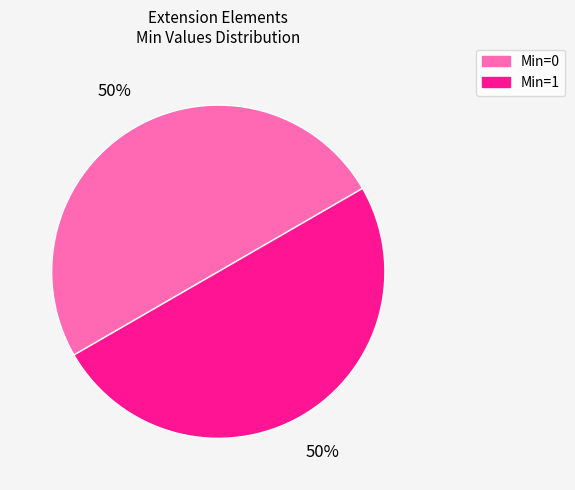

How many segments does this pie chart have?

2